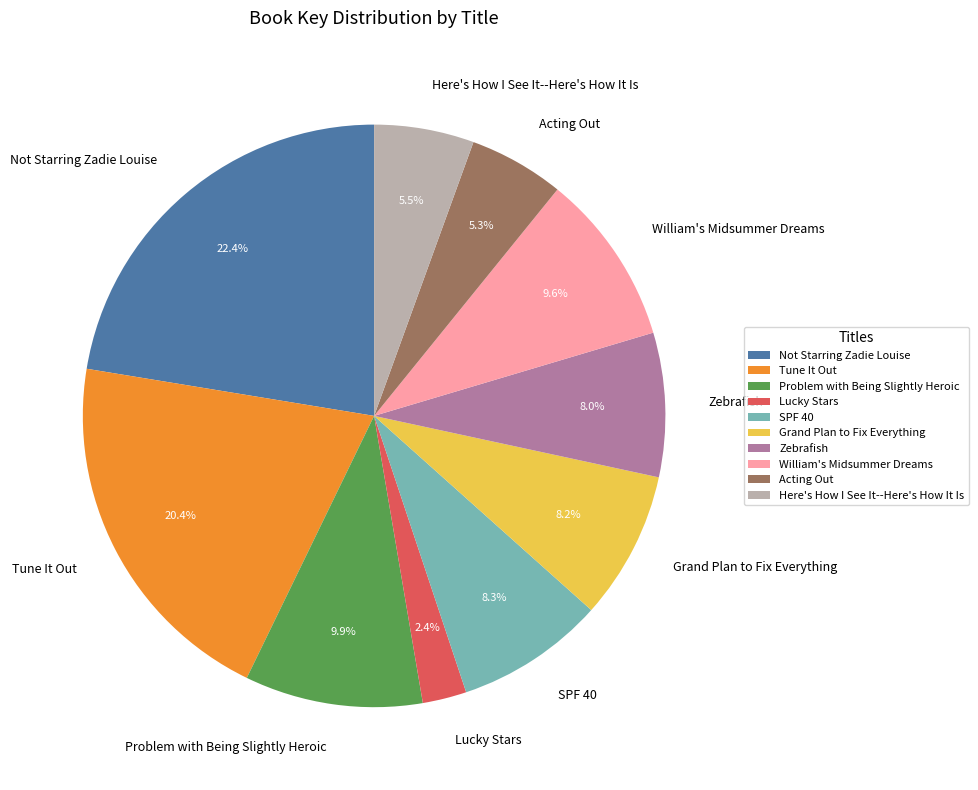

To the nearest percent, what is the average slice percentage?

10%